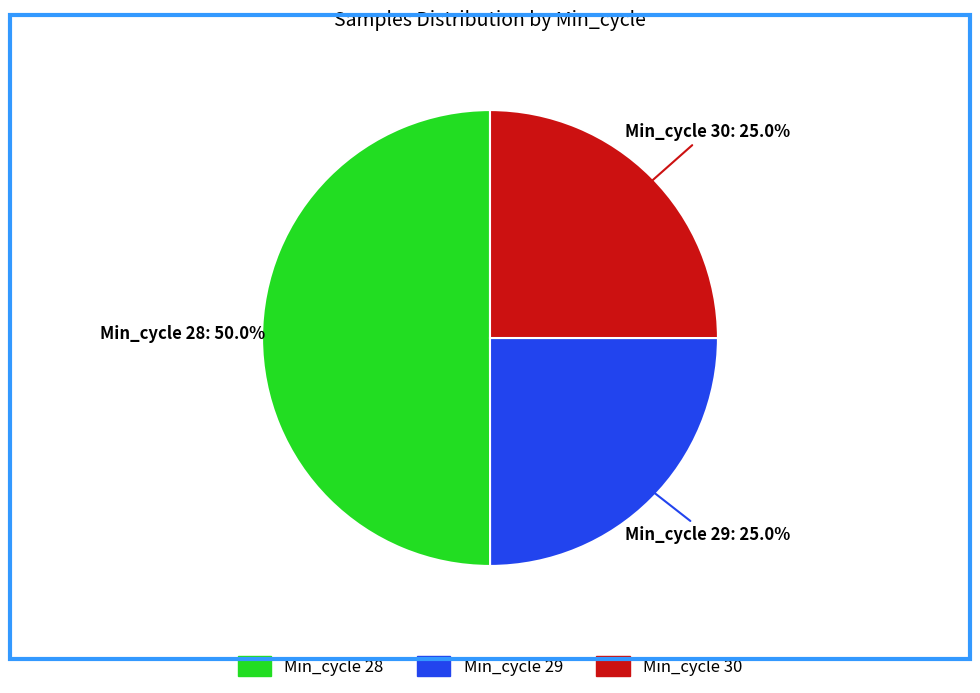

What percentage do Min_cycle 28 and Min_cycle 29 together represent?

75.0%